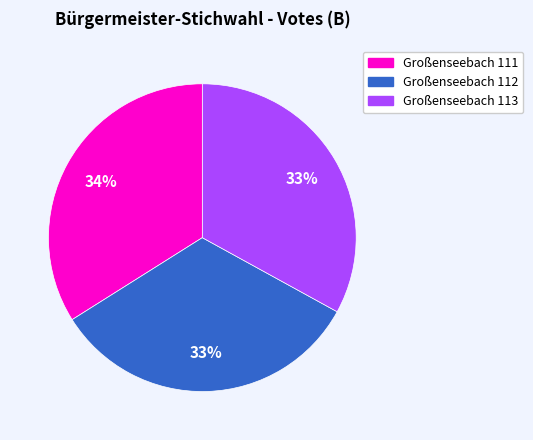

Does Großenseebach 112 represent more than half of the total?

No